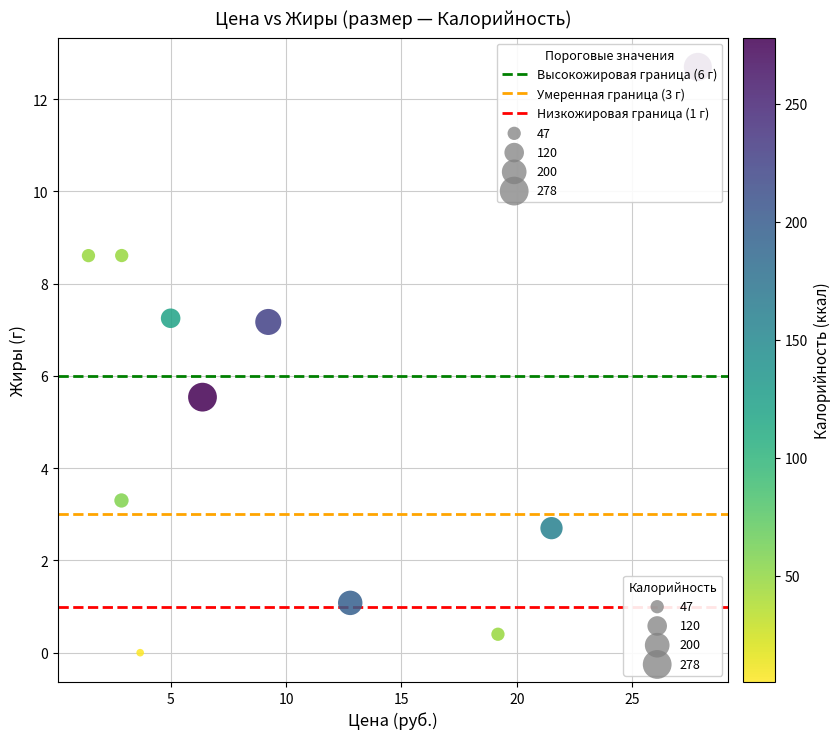

What is the range of X values (max minus min)?

26.4